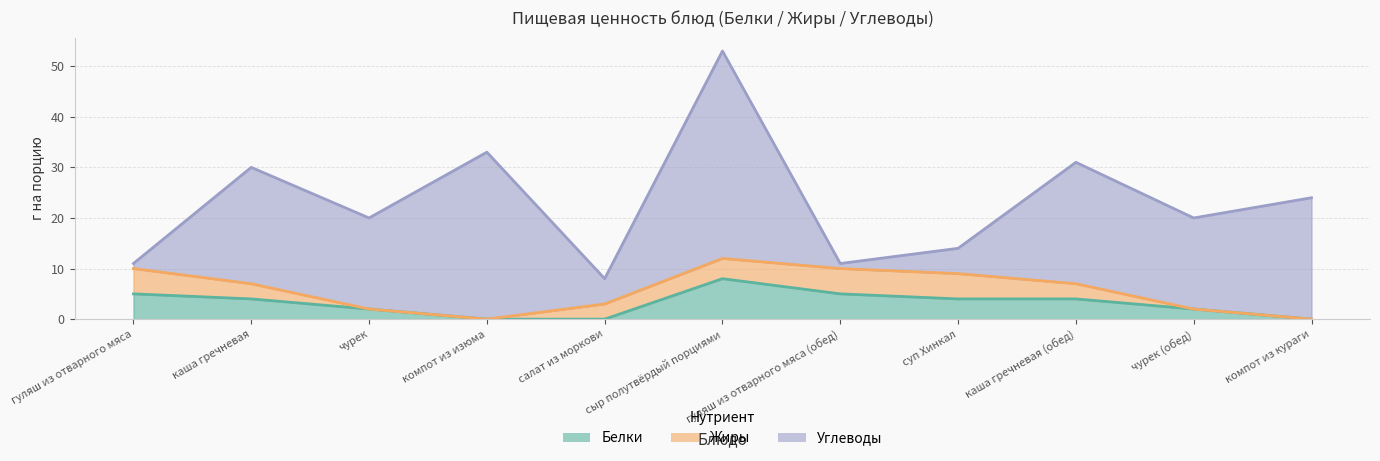

Read the Белки value at каша гречневая (обед).

4